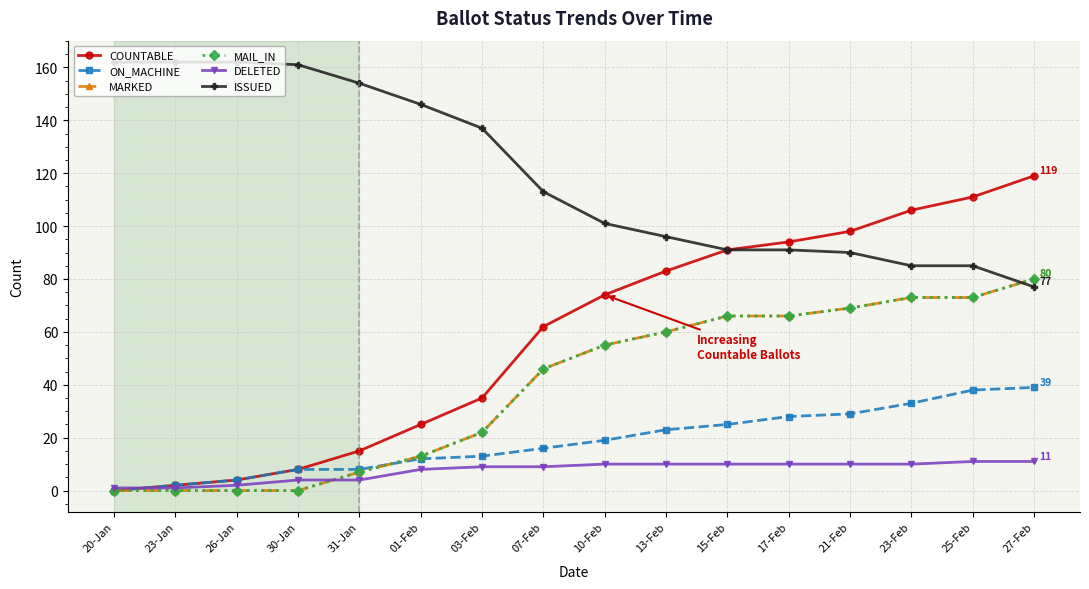

Which series has the largest total across all categories?

ISSUED